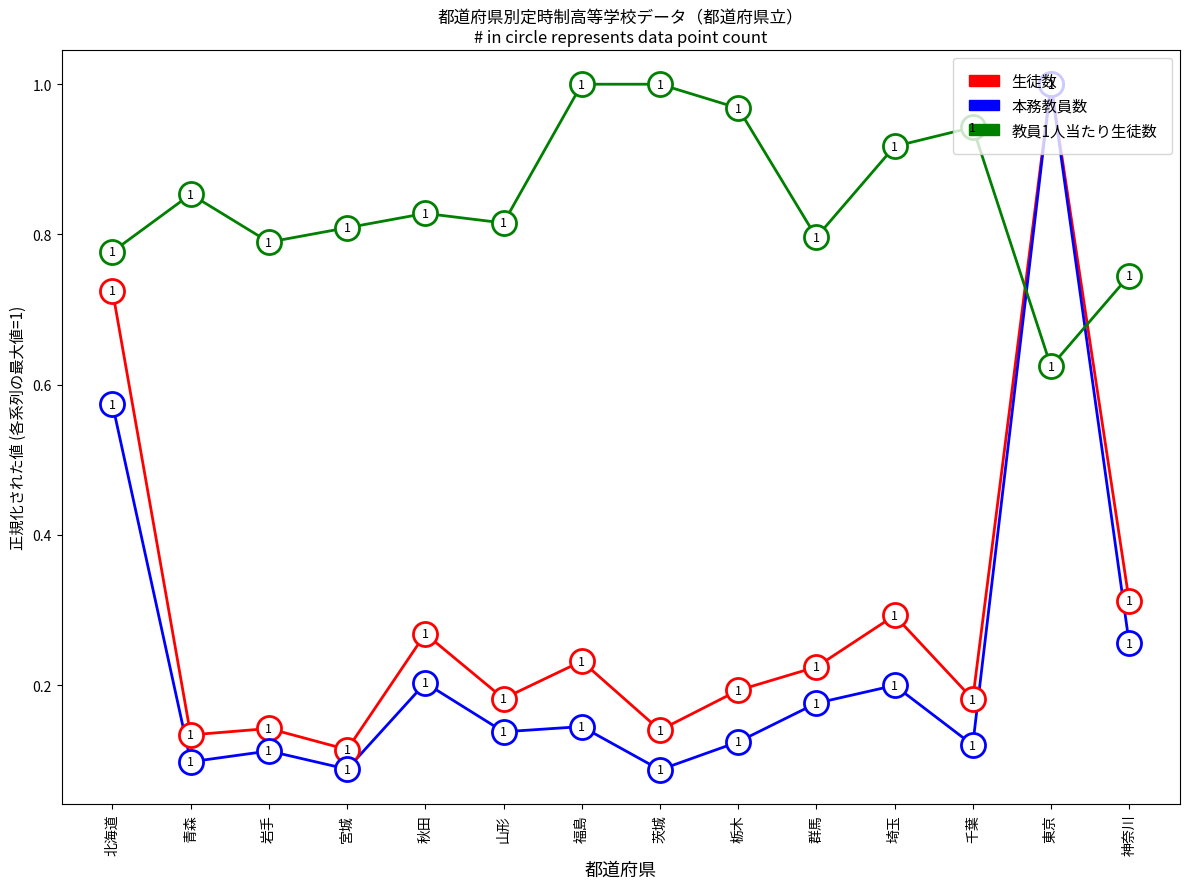

What is the total value across all series at 岩手?

1.0